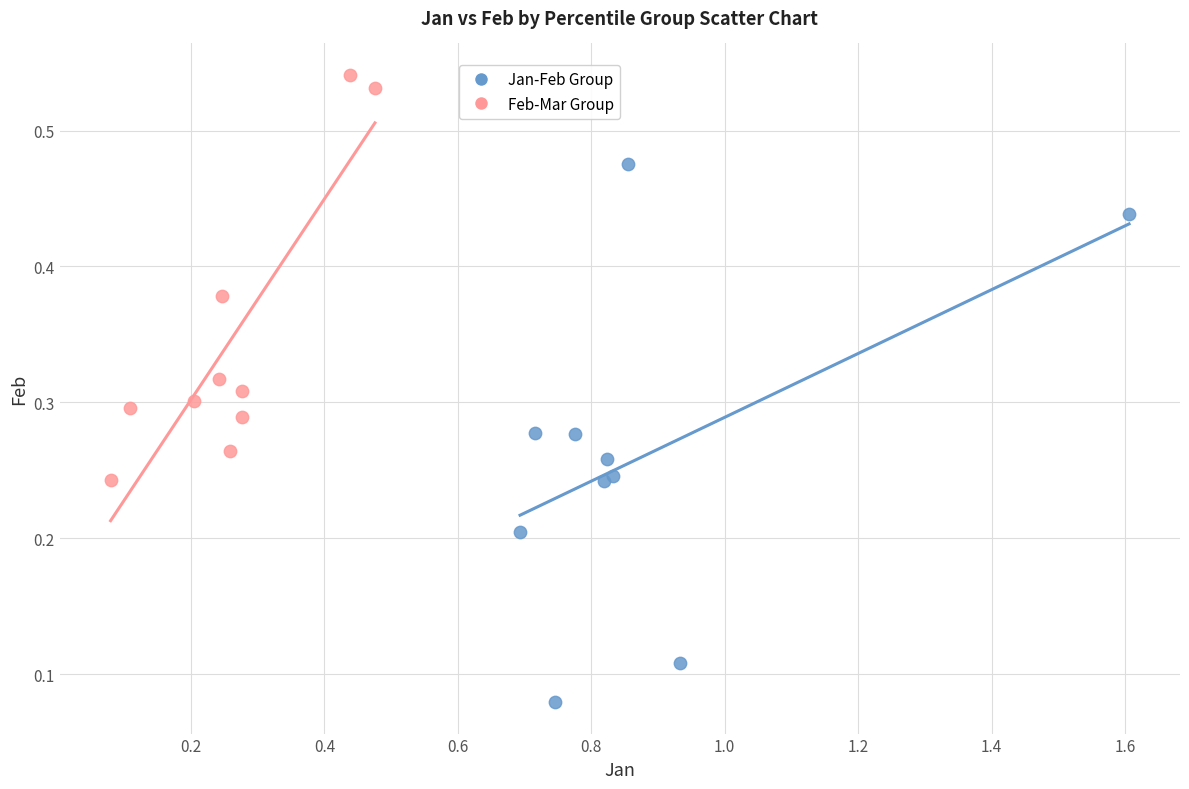

Which series reaches the minimum Y coordinate?

Jan-Feb Group